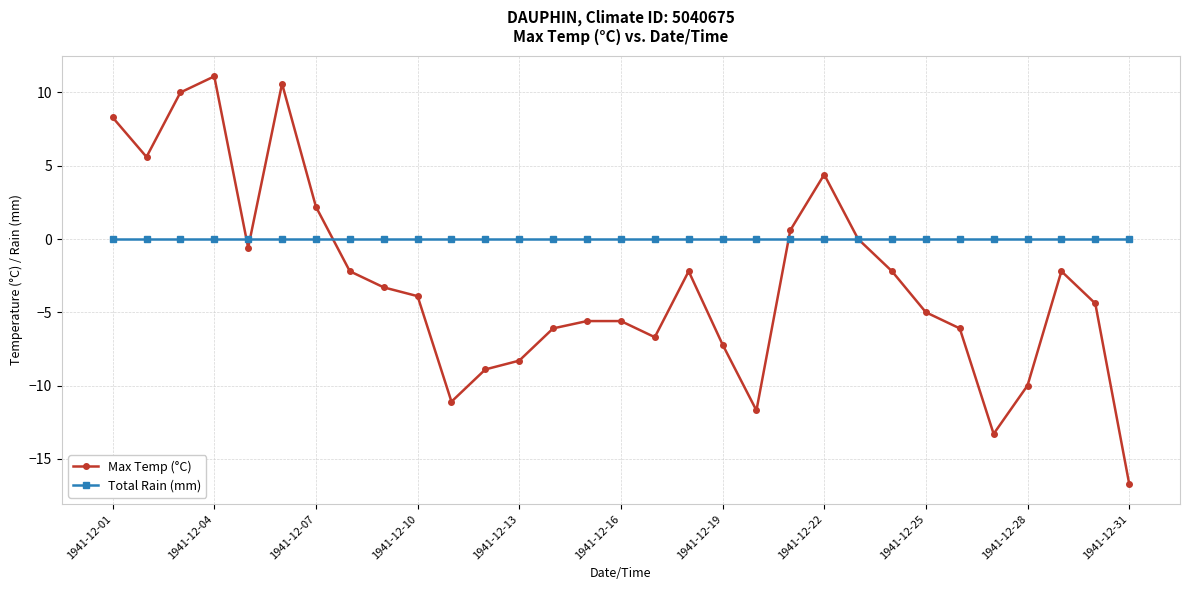

Rank the series by their average value, from lowest to highest.

Max Temp (°C), Total Rain (mm)